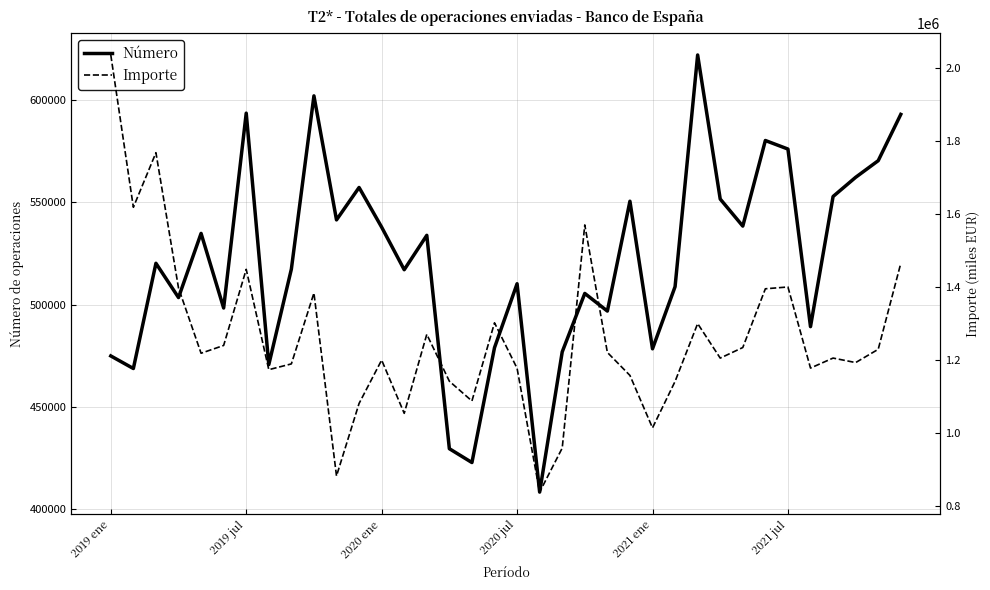

What is the minimum value for Número?

408362